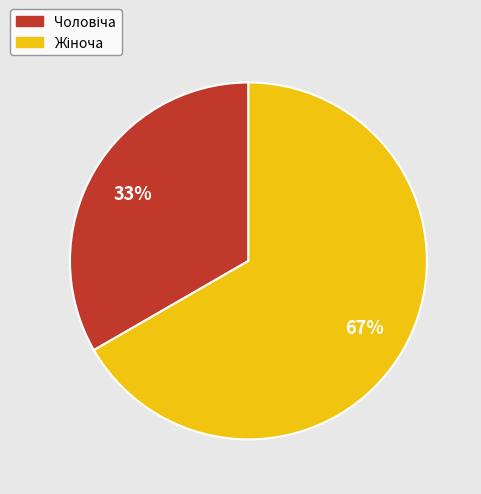

Is there a majority slice in this chart?

Yes